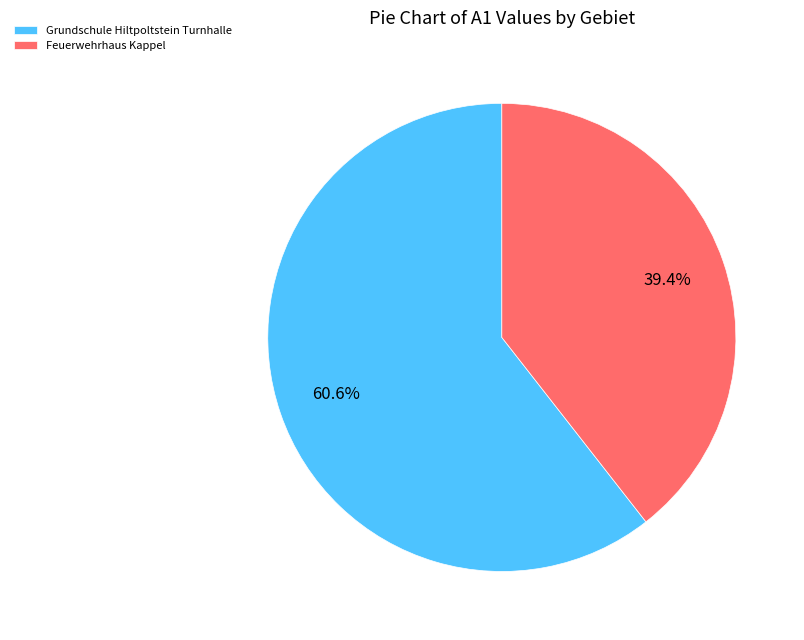

What is the smallest slice in the pie chart?

Feuerwehrhaus Kappel